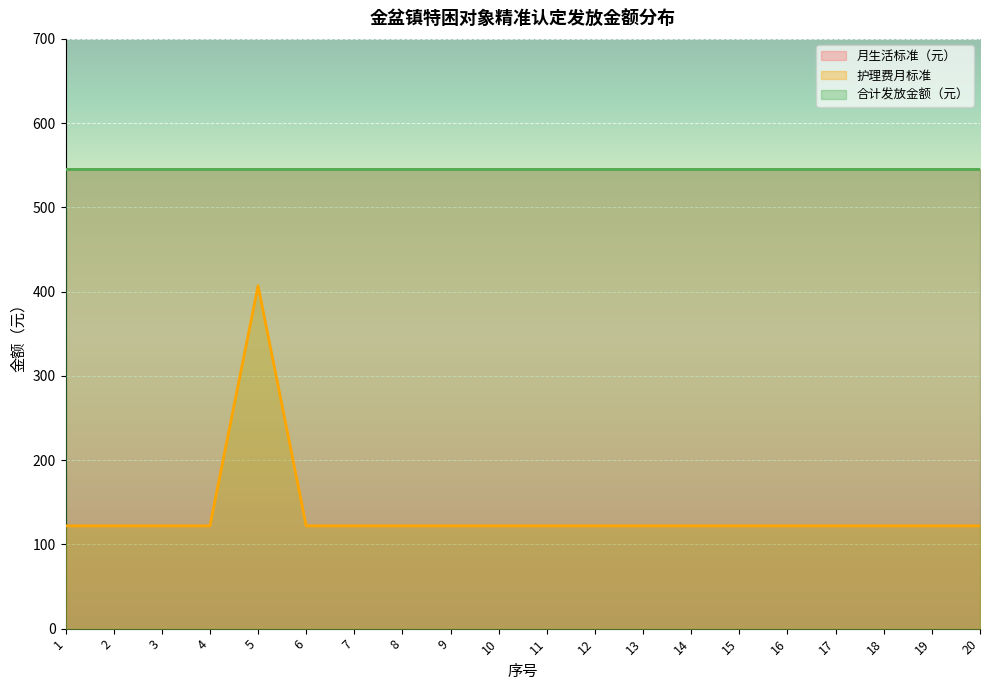

Which series changed the most between 6 and 17?

月生活标准（元）